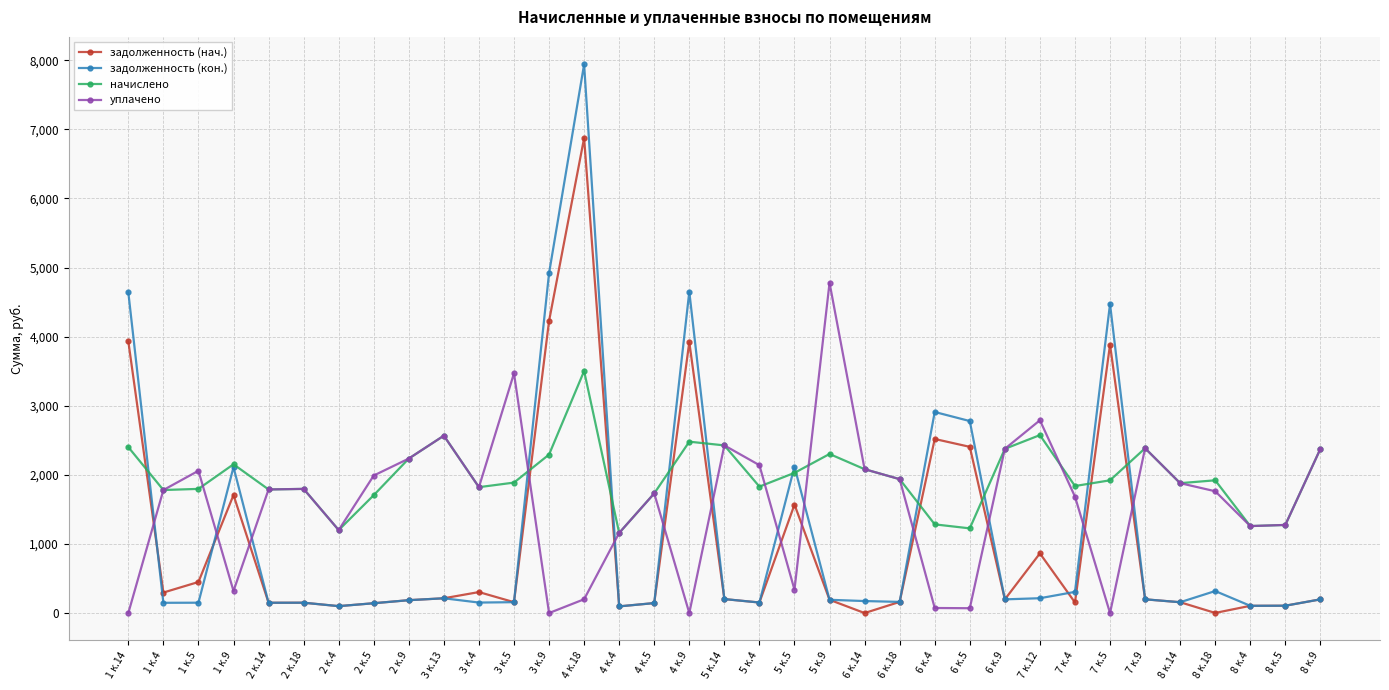

At which category does the chart reach its peak across all series?

4 к.18